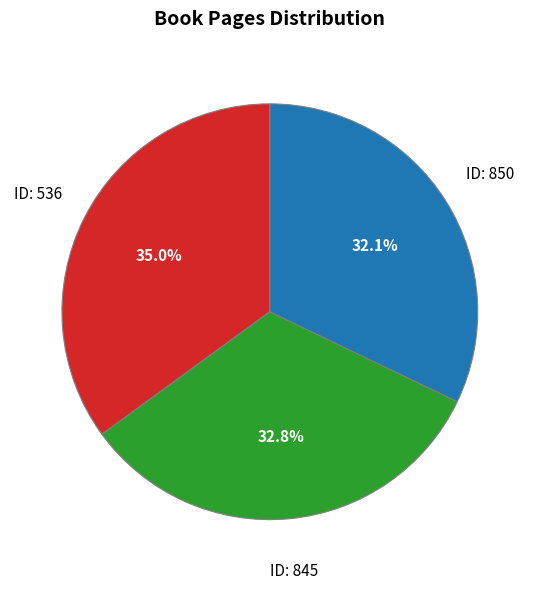

Is there any slice that represents more than half of the pie?

No